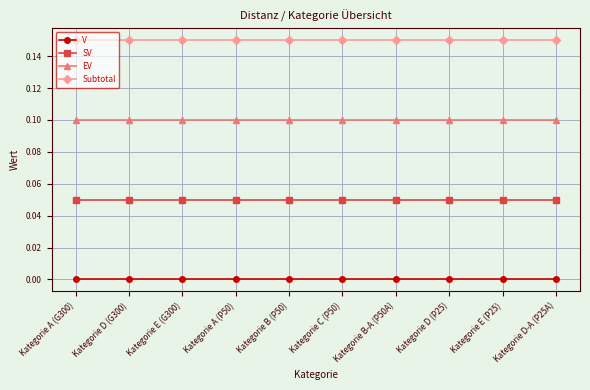

What is the label of the 3rd point from the left?

Kategorie E (G300)